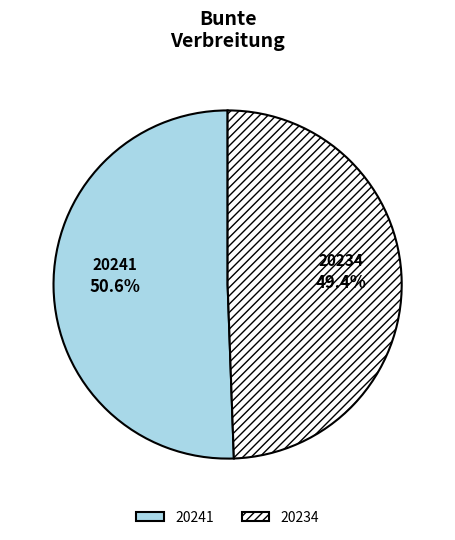

Approximately how many times larger is the value at 20241 compared to 20234?

1.0